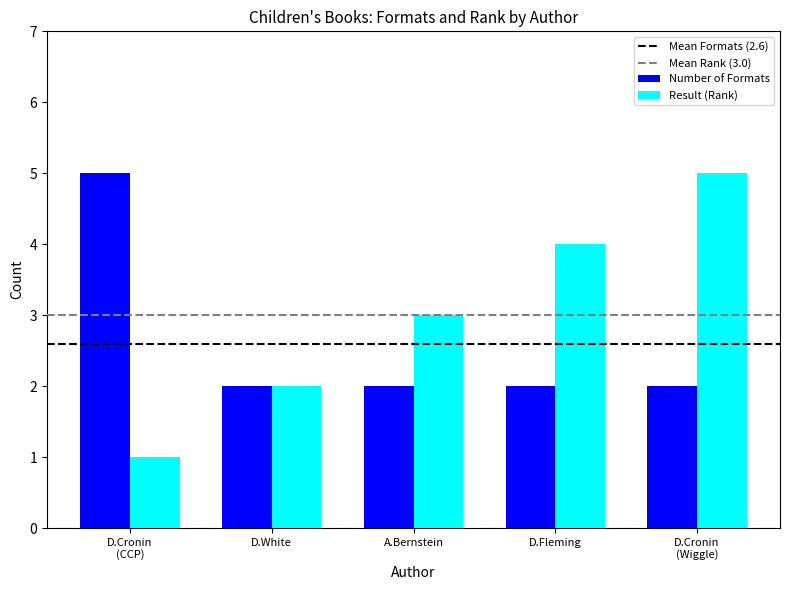

What is the average value of the Number of Formats series?

3